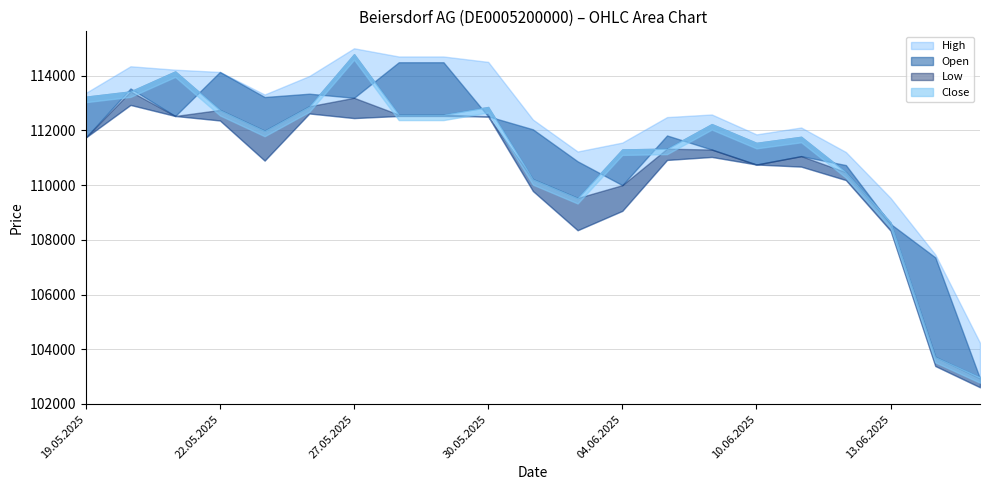

True or false: Low and Close intersect in this chart.

False